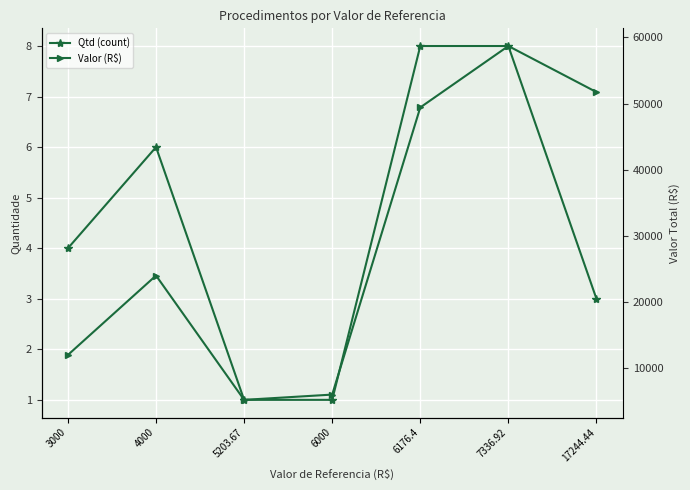

Which category has the lowest value in the Valor (R$) series?

5203.67